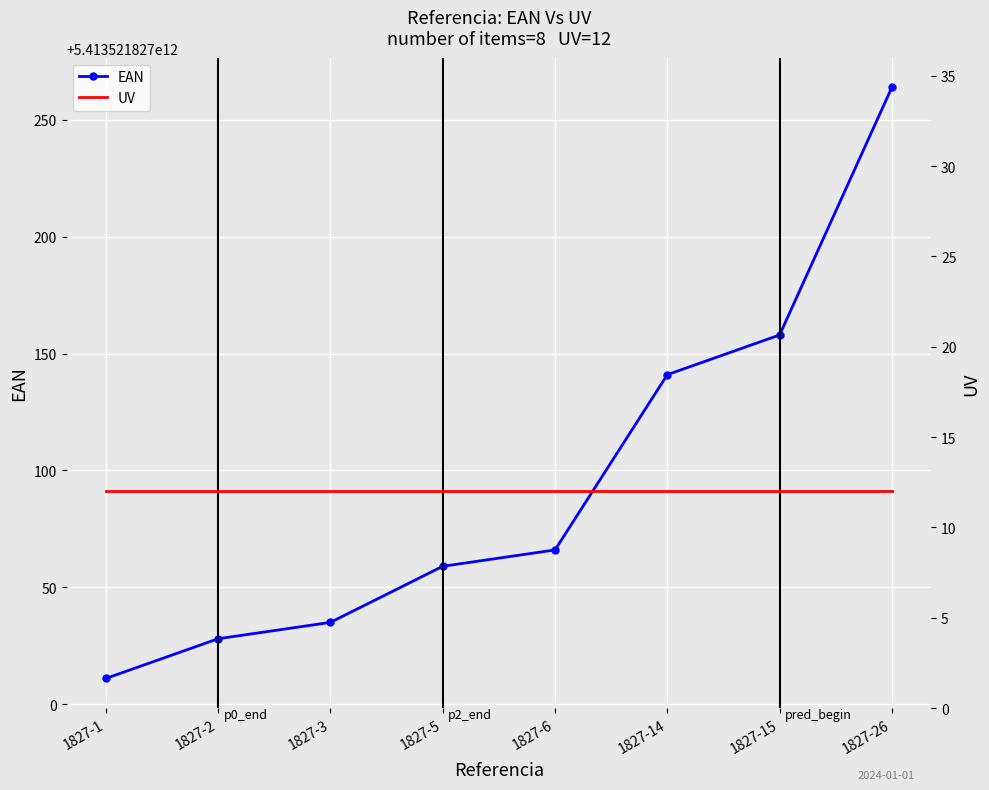

What is the spread (max minus min) of values at 1827-5?

5413521827047